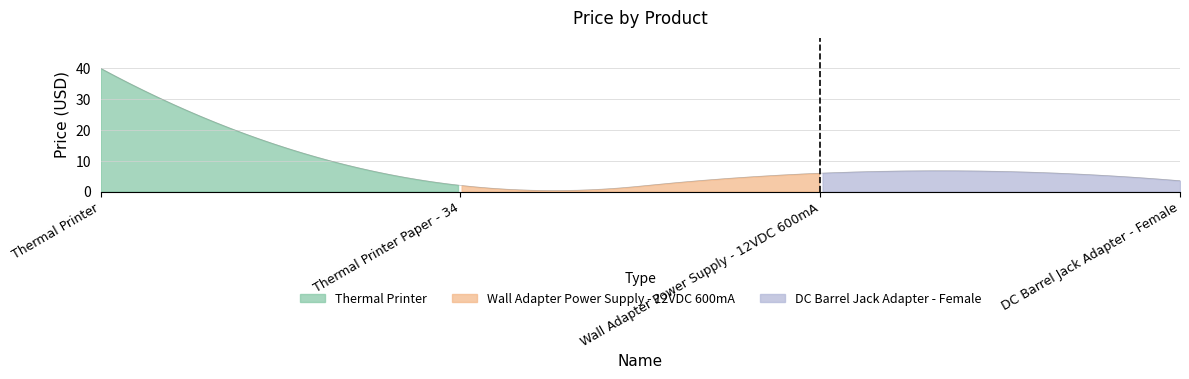

Reading left to right, extract all data points from this chart.

Thermal Printer=40.0	Thermal Printer Paper - 34=2.0	Wall Adapter Power Supply - 12VDC 600mA=6.0	DC Barrel Jack Adapter - Female=3.5